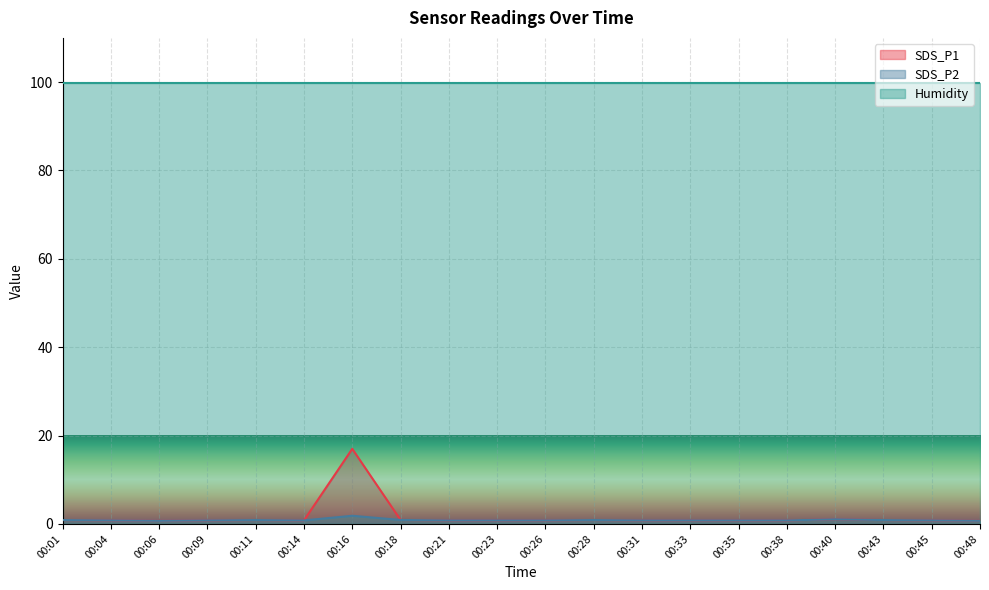

Rank the series by their maximum value, from lowest to highest.

SDS_P2, SDS_P1, Humidity